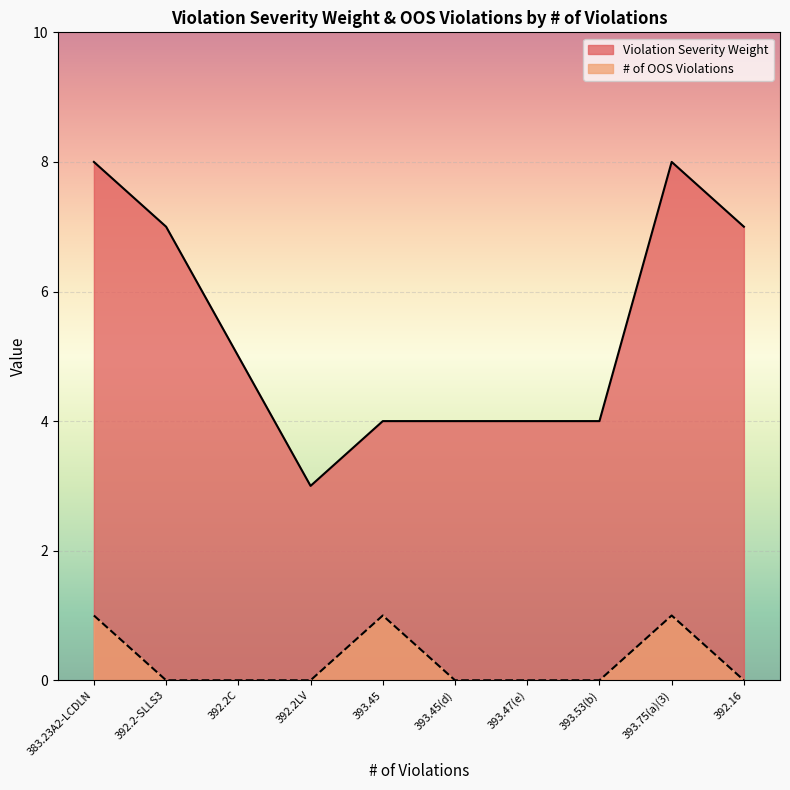

Rank the categories by Violation Severity Weight value from highest to lowest.

383.23A2-LCDLN, 393.75(a)(3), 392.16, 392.2-SLLS3, 392.2C, 393.45, 393.45(d), 393.47(e), 393.53(b), 392.2LV